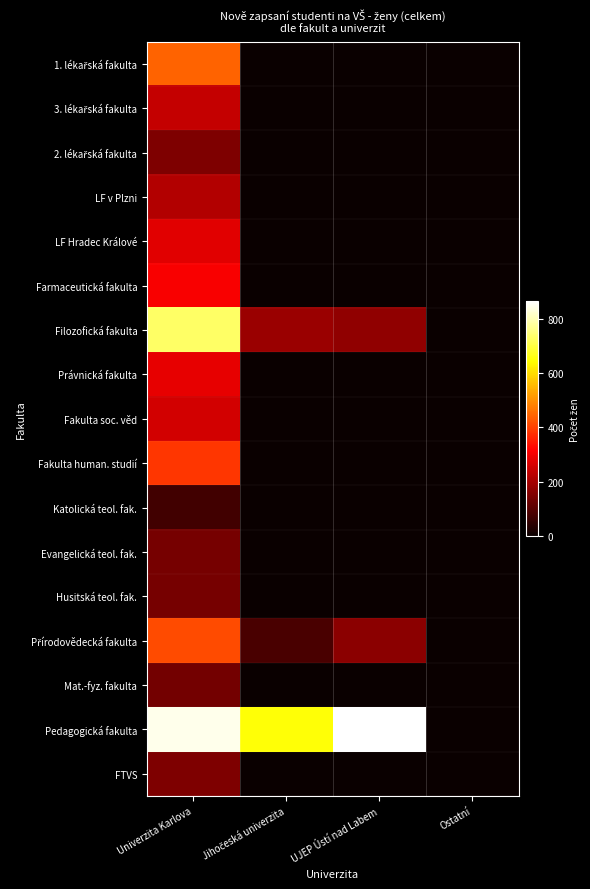

How many distinct data groups are displayed?

17